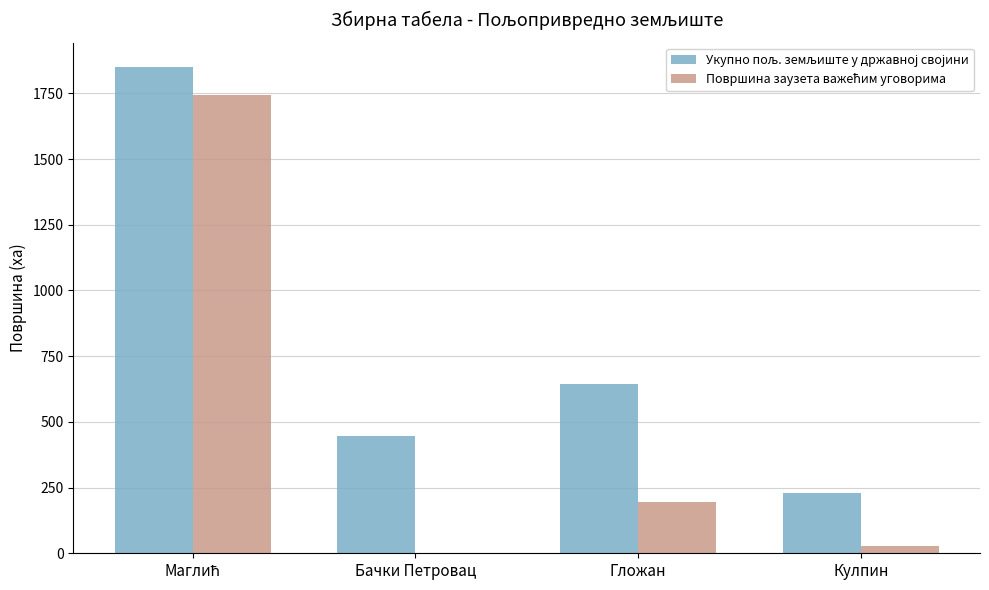

What is the maximum value shown in the chart?

1850.4